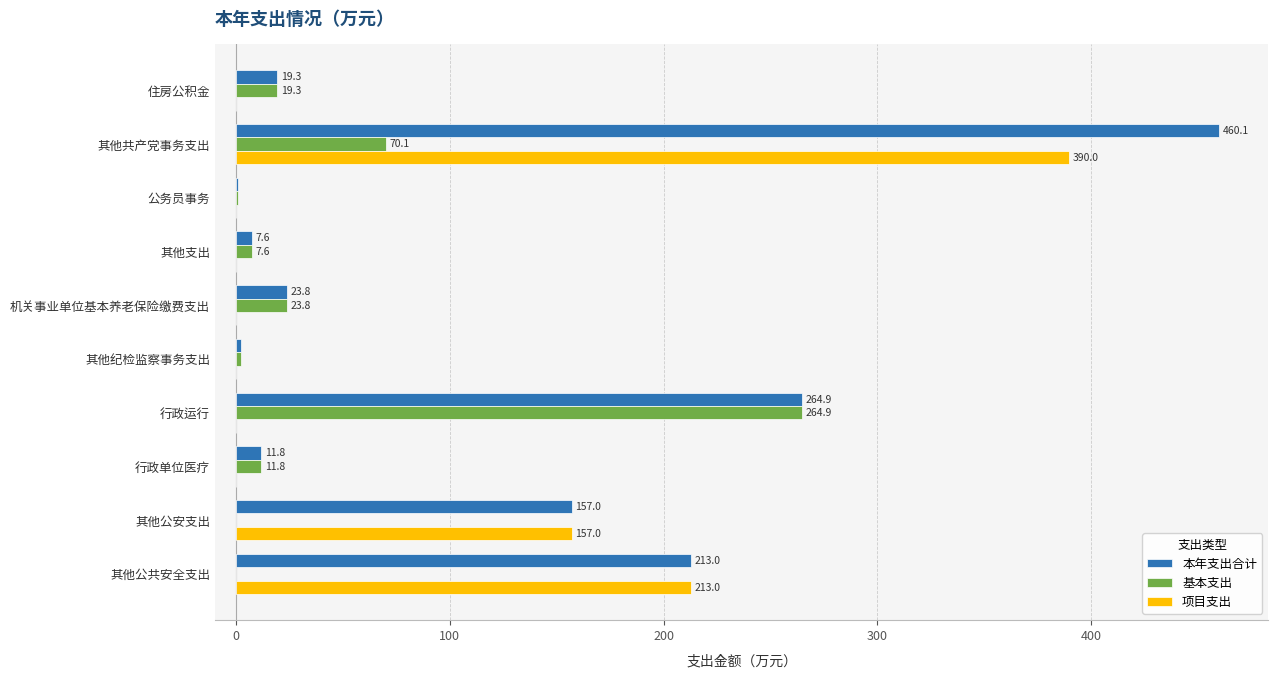

Between 行政单位医疗 and 其他公共安全支出, which series saw the biggest shift?

项目支出